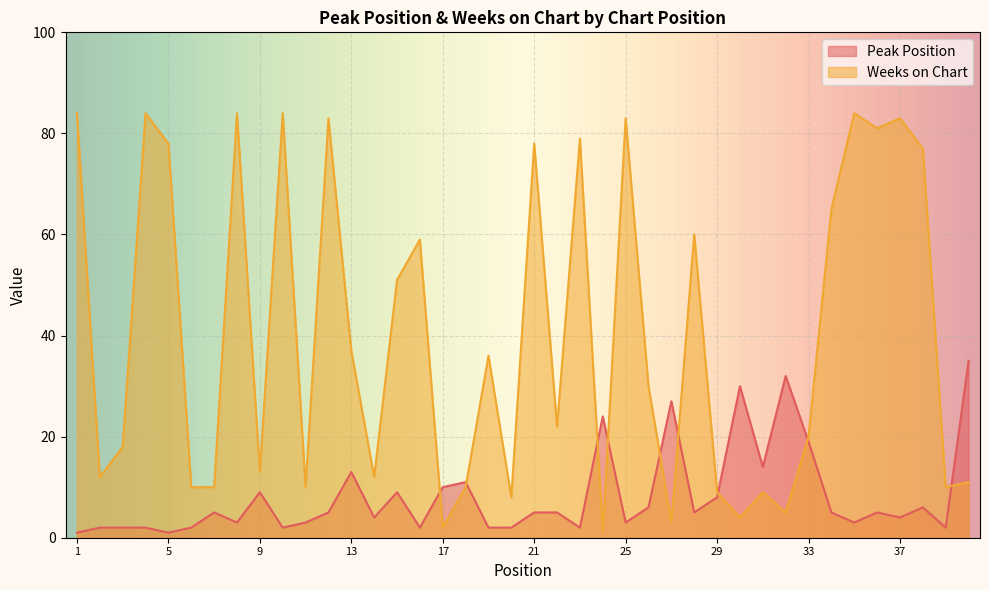

How many values in the Peak Position series are below 5?

18